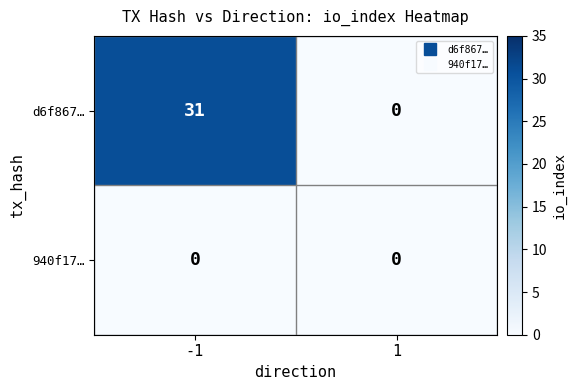

How many data points does each series have?

2